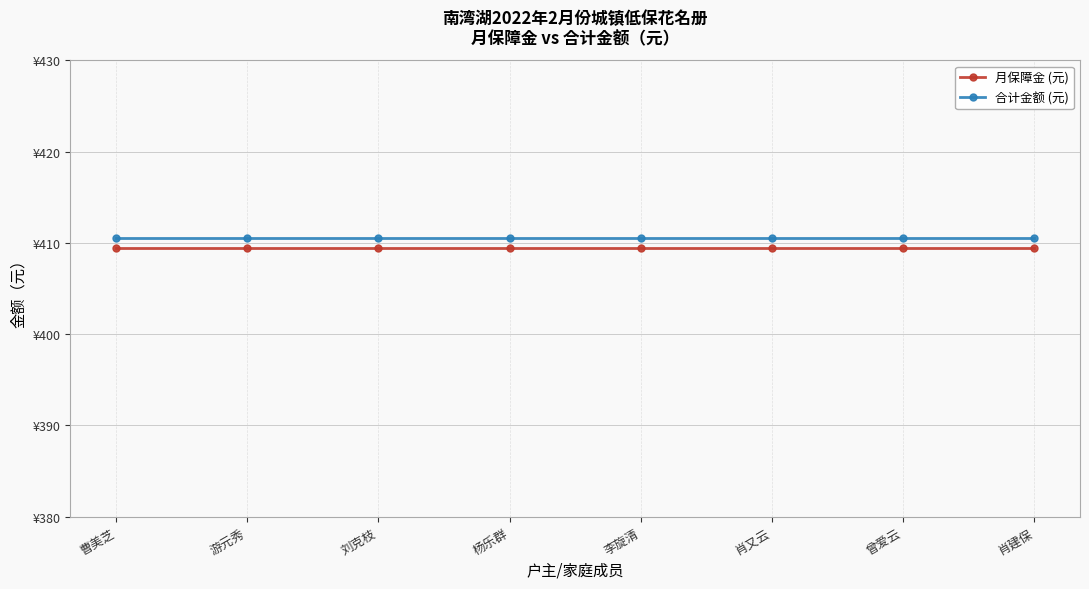

What is the highest value of the 月保障金 (元) series?

409.5